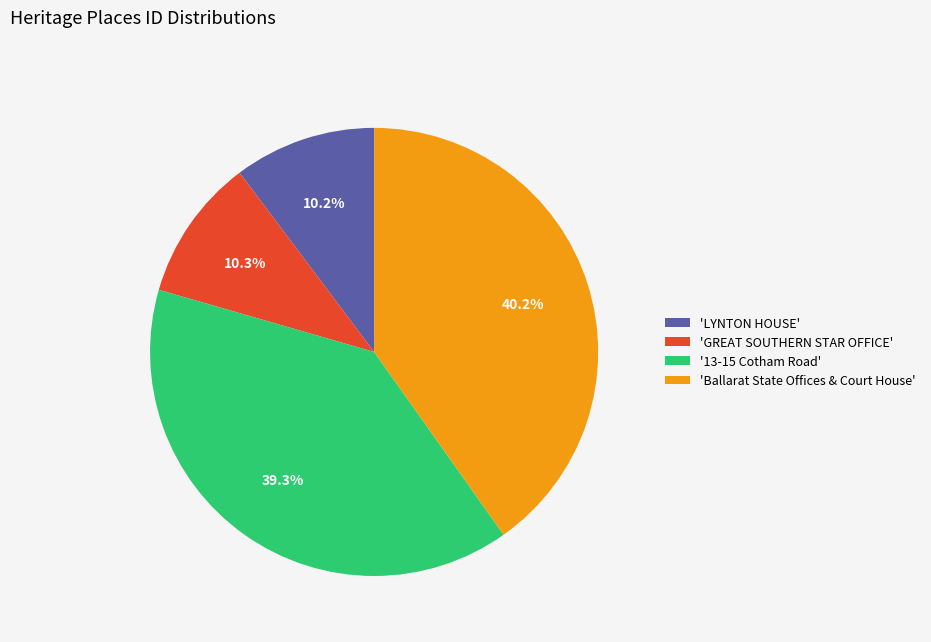

Is there a majority slice in this chart?

No